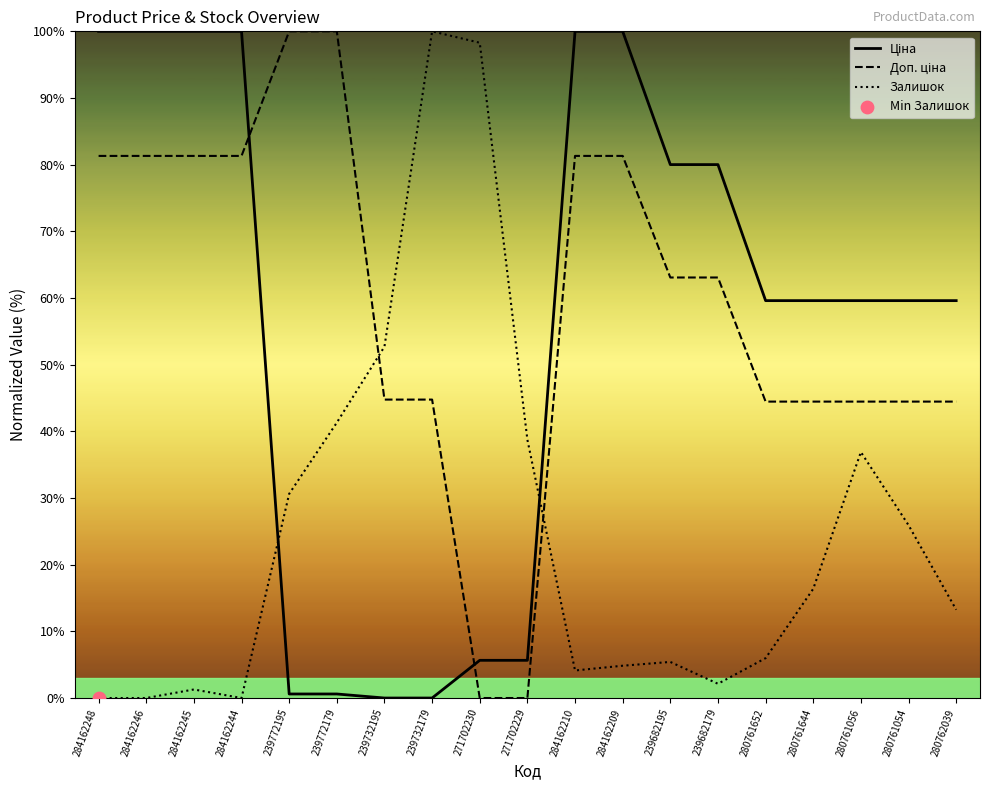

What is the spread (max minus min) of values at 284162244?

100.0